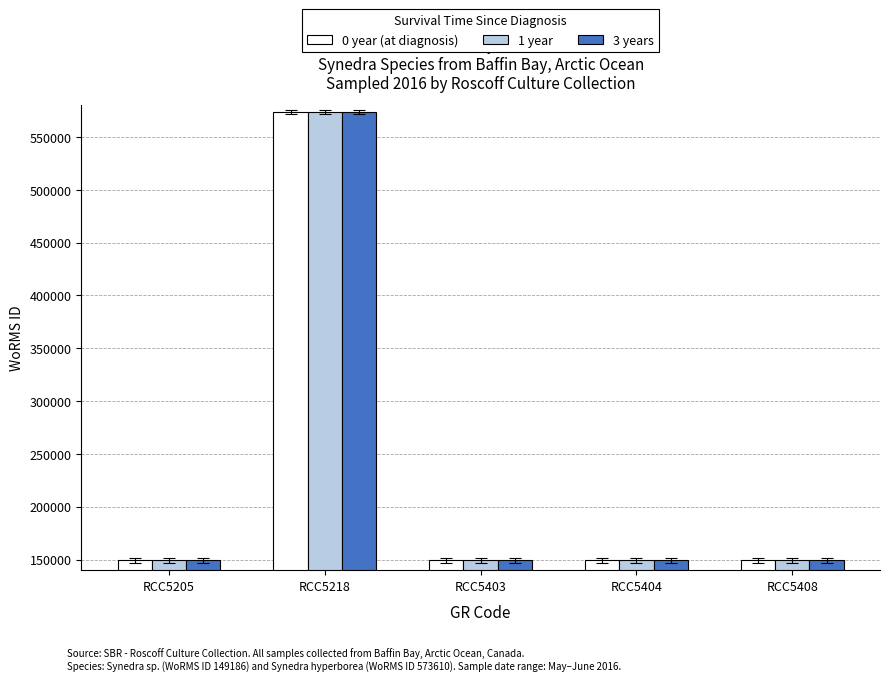

How many bars are there in total?

15